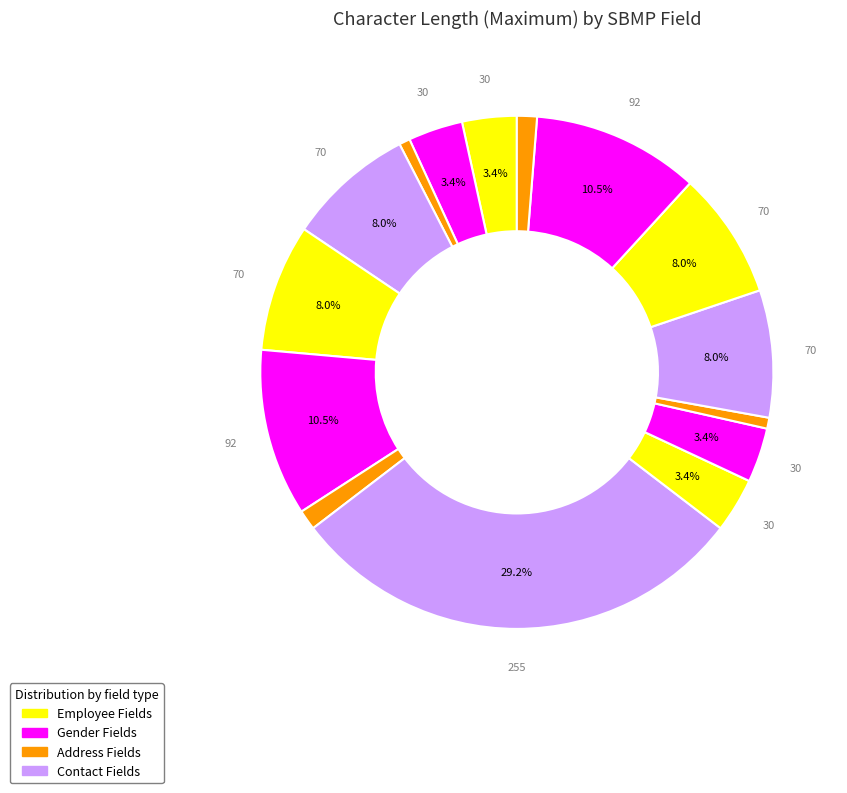

To the nearest percent, what is the difference between the largest and smallest slice percentages?

29%